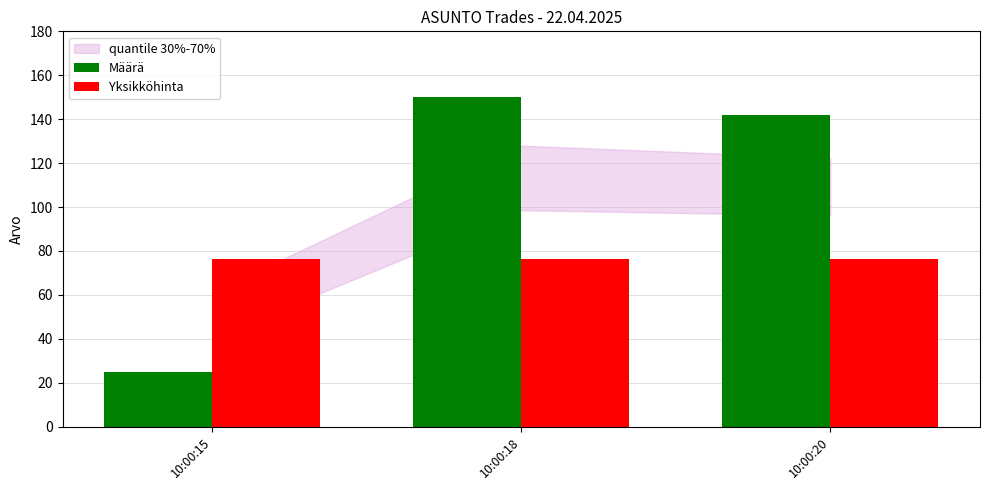

What is the difference between the highest and lowest values at 10:00:15?

51.5